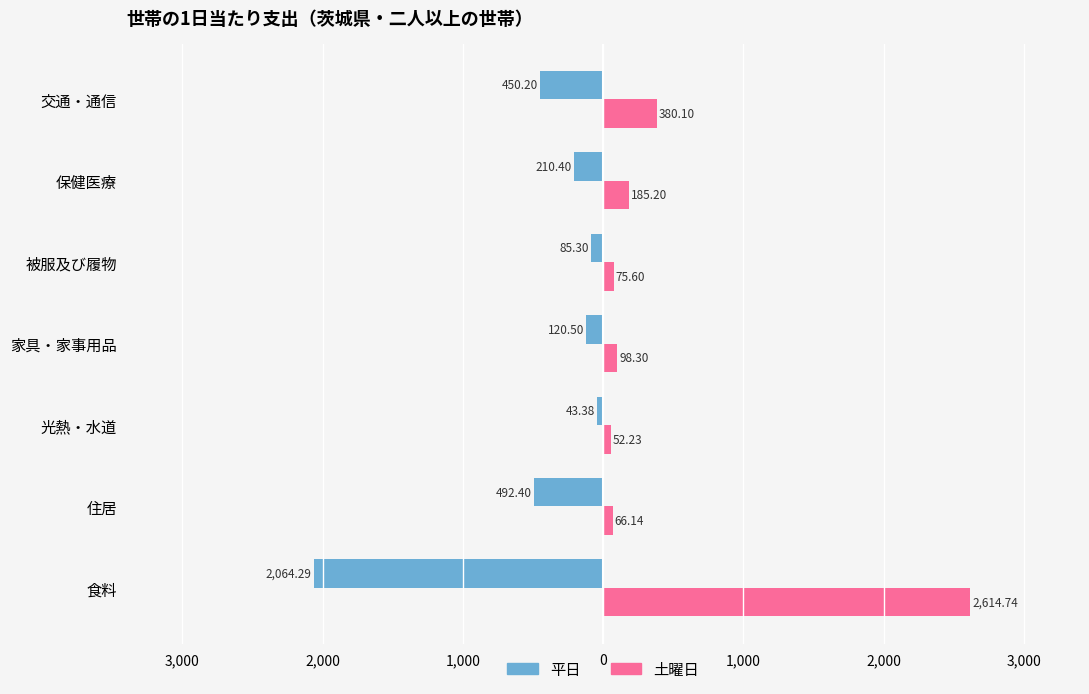

What are all the series names shown in the legend?

平日, 土曜日